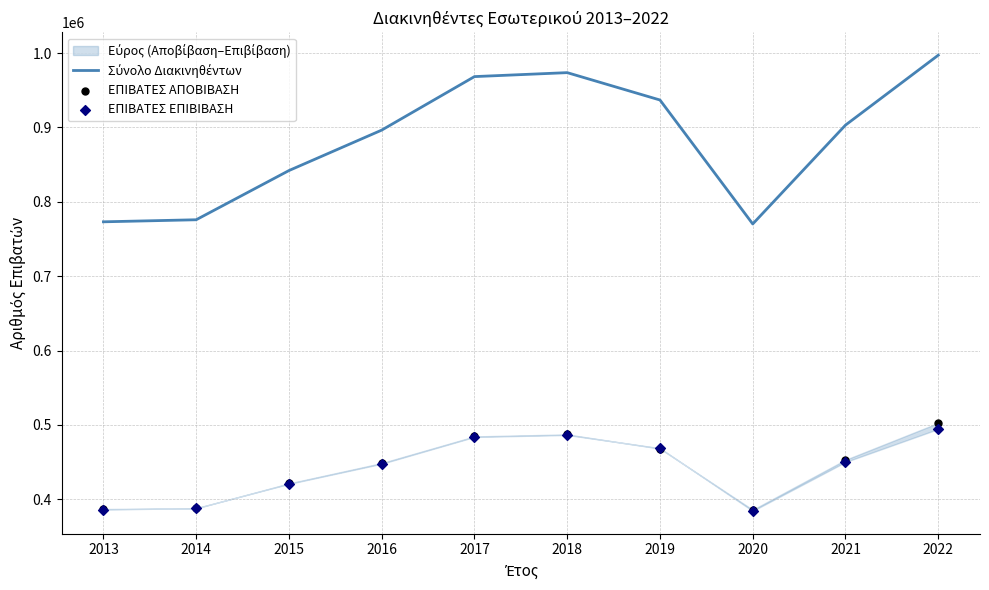

Which series has the largest total across all categories?

Σύνολο Διακινηθέντων